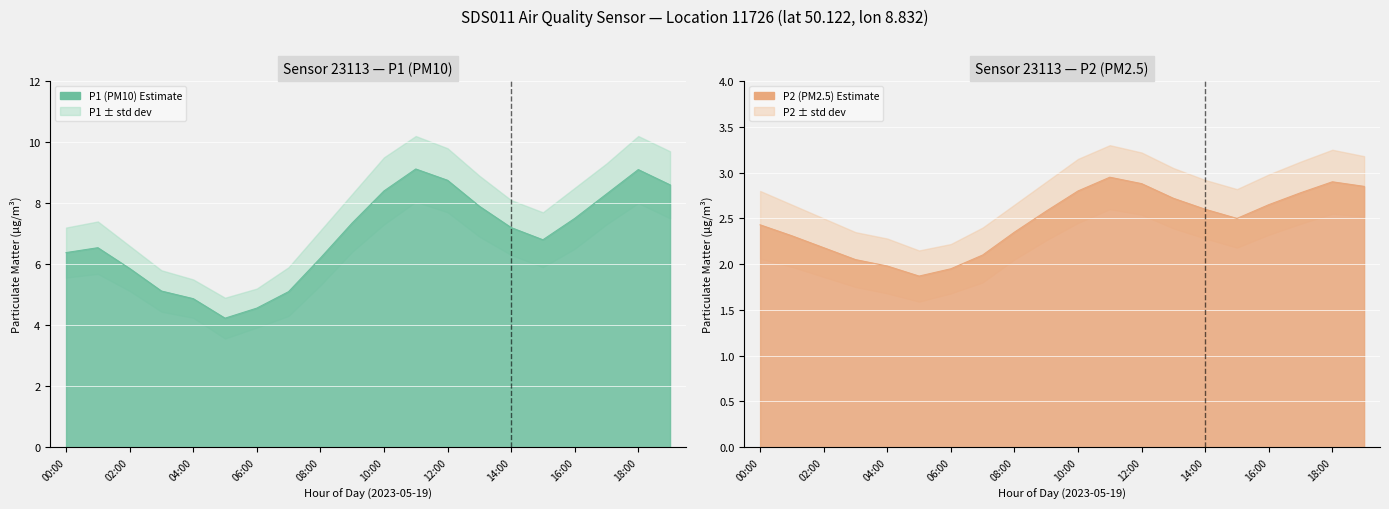

Which category has the lowest value in the P1 series?

05:00